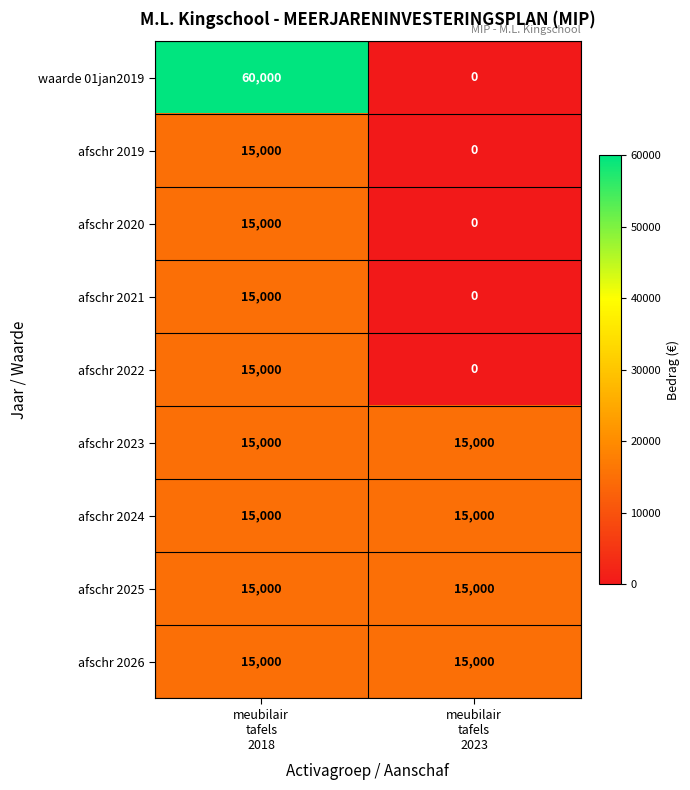

What is the greatest value displayed?

60000